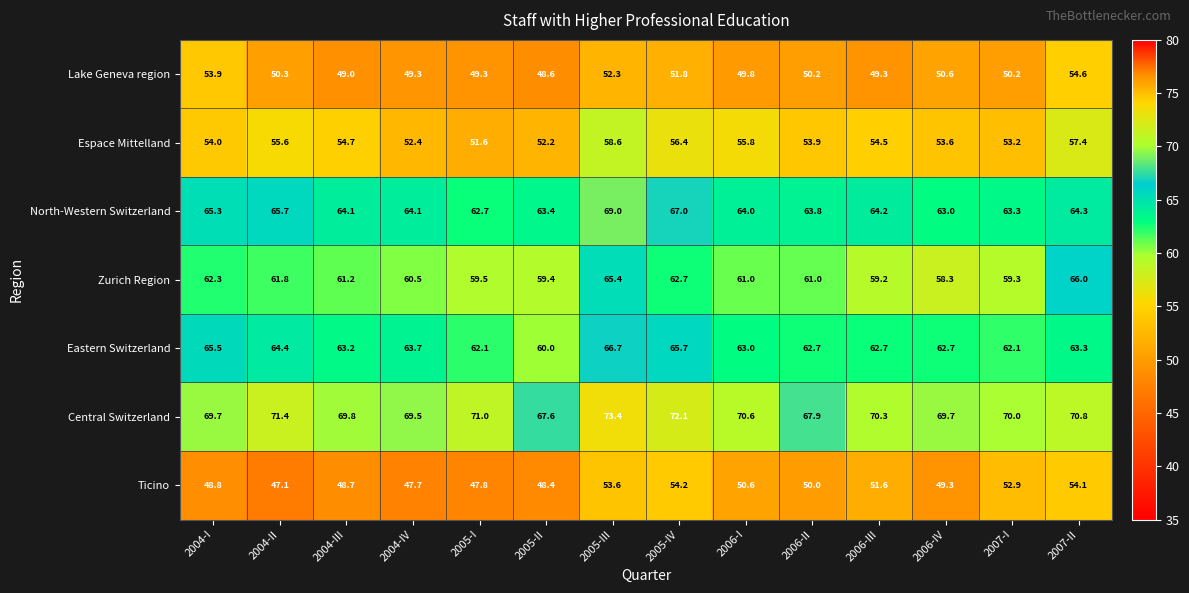

Is it true that Espace Mittelland equals 28.9 at 2006-II?

False